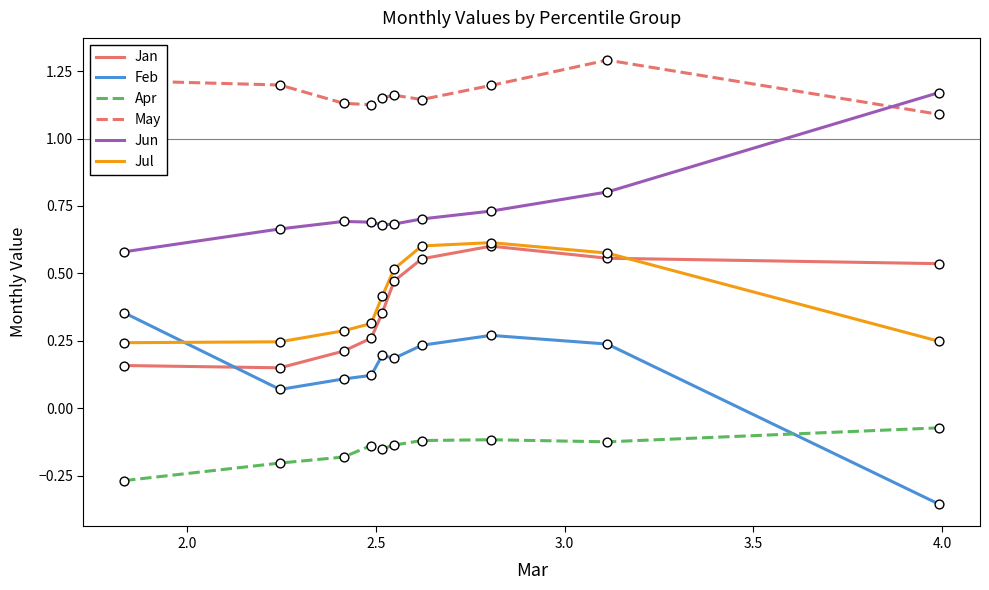

What are all the series names shown in the legend?

Jan, Feb, Apr, May, Jun, Jul